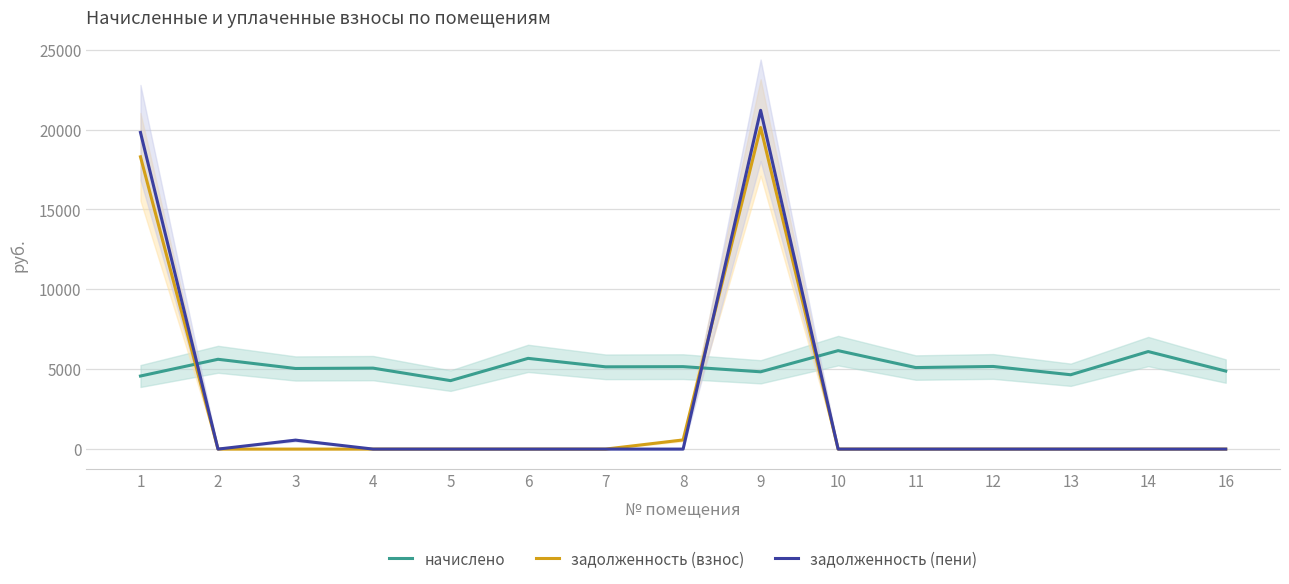

Is it true that задолженность (пени) equals 0.0 at 8?

True